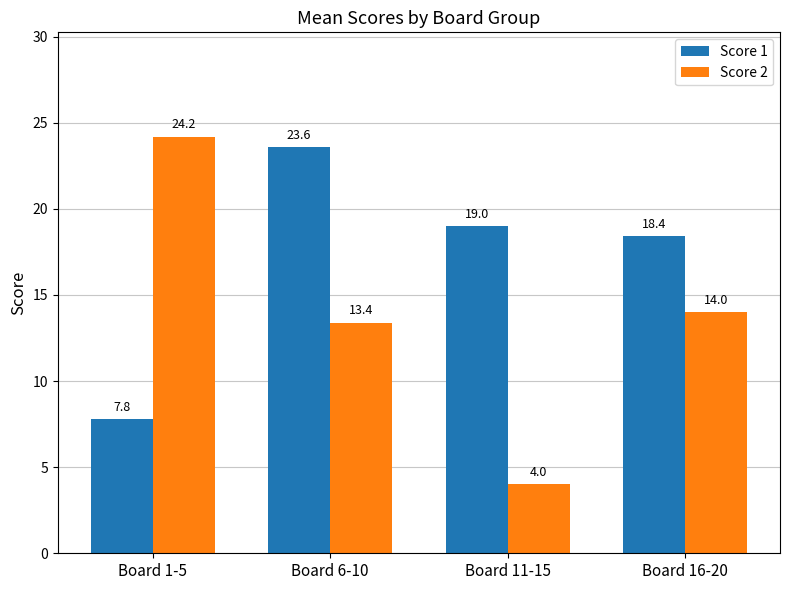

What is the lowest value of the Score 2 series?

4.0